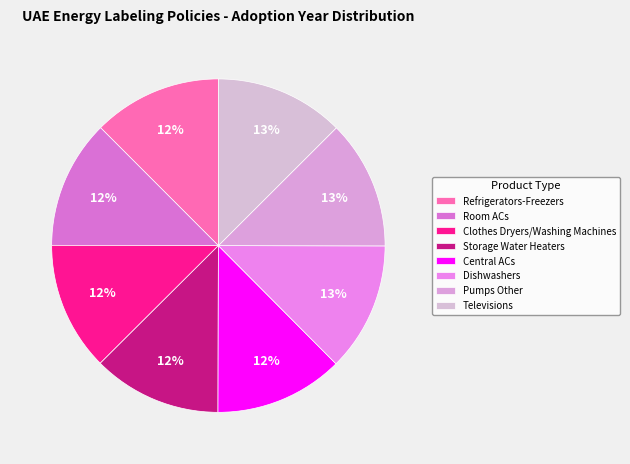

Is Refrigerators-Freezers the majority of the pie?

No